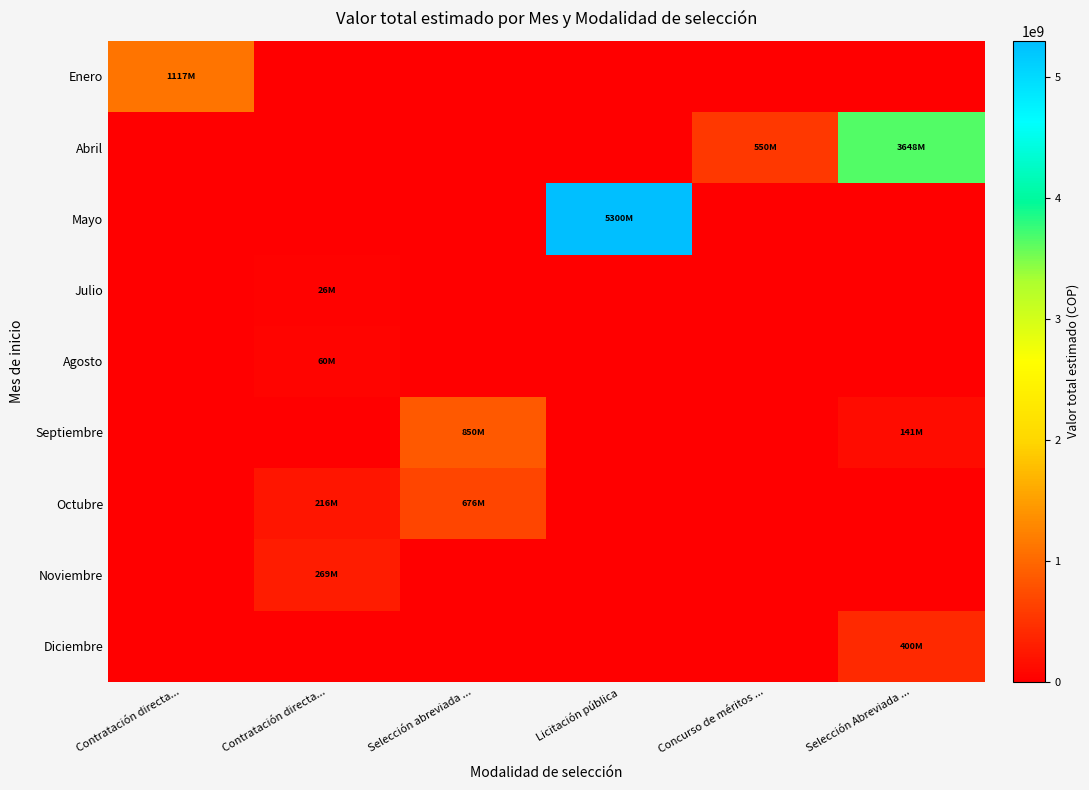

Reading left to right, list all the values displayed in this chart.

Enero: Contratación directa...=1116970964	Contratación directa...=0	Selección abreviada ...=0	Licitación pública=0	Concurso de méritos ...=0	Selección Abreviada ...=0
Abril: Contratación directa...=0	Contratación directa...=0	Selección abreviada ...=0	Licitación pública=0	Concurso de méritos ...=550000000	Selección Abreviada ...=3647691500
Mayo: Contratación directa...=0	Contratación directa...=0	Selección abreviada ...=0	Licitación pública=5300000000	Concurso de méritos ...=0	Selección Abreviada ...=0
Julio: Contratación directa...=0	Contratación directa...=25703313	Selección abreviada ...=0	Licitación pública=0	Concurso de méritos ...=0	Selección Abreviada ...=0
Agosto: Contratación directa...=0	Contratación directa...=60000000	Selección abreviada ...=0	Licitación pública=0	Concurso de méritos ...=0	Selección Abreviada ...=0
Septiembre: Contratación directa...=0	Contratación directa...=0	Selección abreviada ...=850359042	Licitación pública=0	Concurso de méritos ...=0	Selección Abreviada ...=141266352
Octubre: Contratación directa...=0	Contratación directa...=215881504	Selección abreviada ...=675796870	Licitación pública=0	Concurso de méritos ...=0	Selección Abreviada ...=0
Noviembre: Contratación directa...=0	Contratación directa...=269470795	Selección abreviada ...=0	Licitación pública=0	Concurso de méritos ...=0	Selección Abreviada ...=0
Diciembre: Contratación directa...=0	Contratación directa...=0	Selección abreviada ...=0	Licitación pública=0	Concurso de méritos ...=0	Selección Abreviada ...=400000038